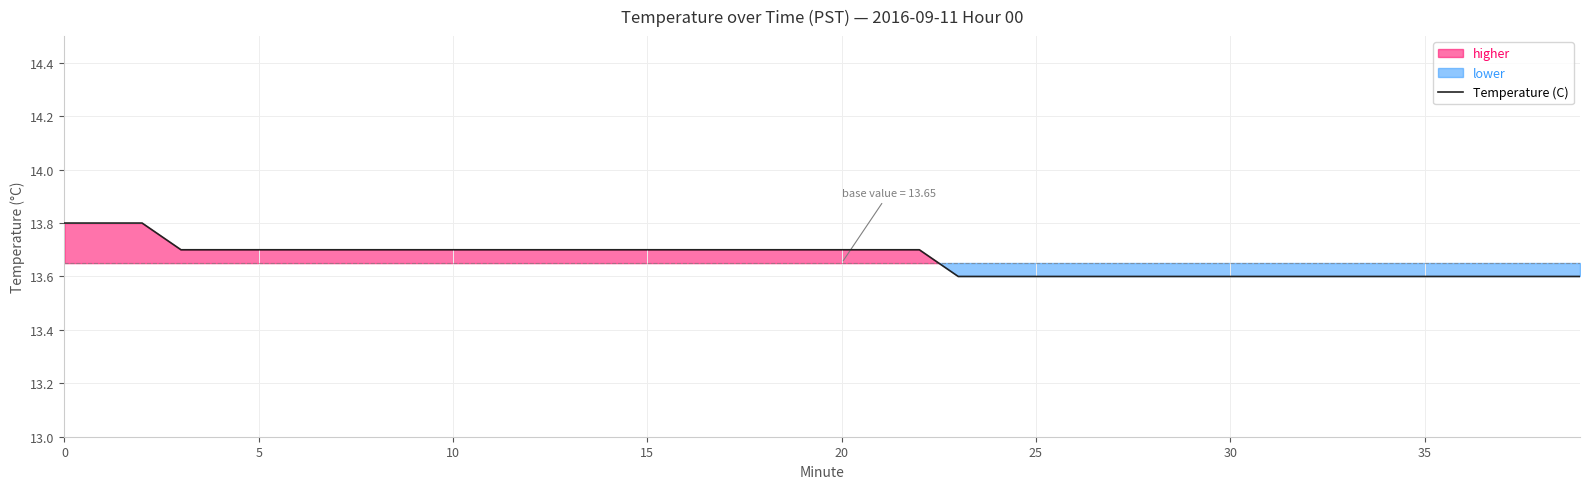

What is the minimum value shown in the chart?

13.6